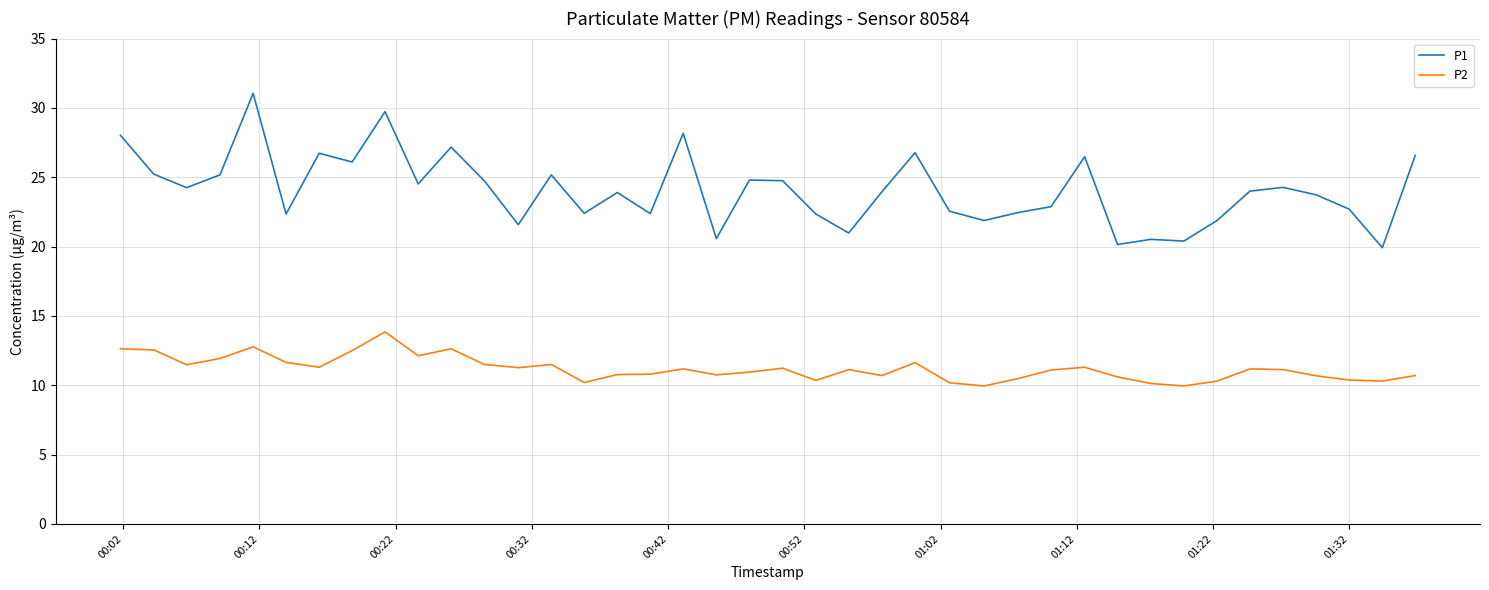

True or false: P2 and P1 intersect in this chart.

False